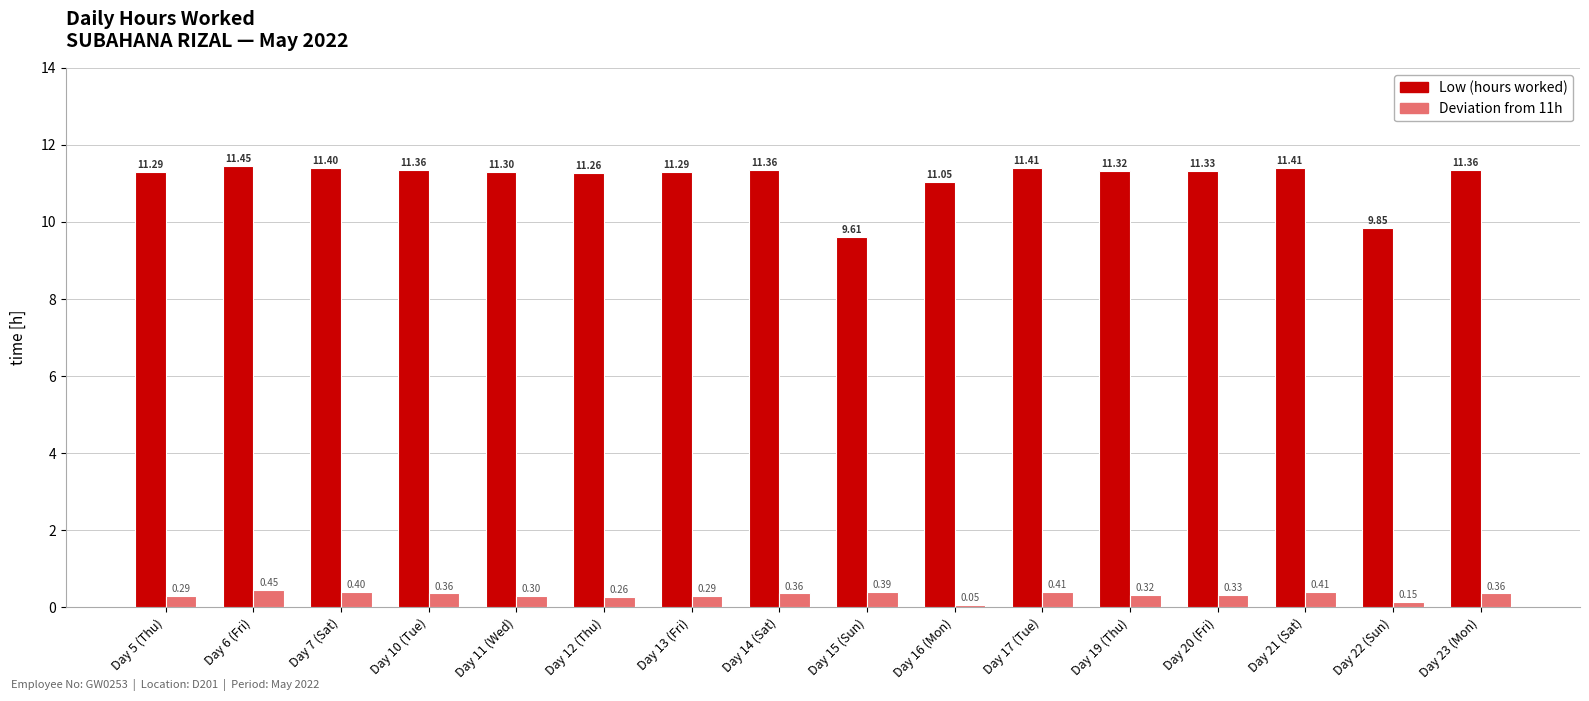

List the series in order of their overall mean, highest first.

Low (hours worked), Deviation from 11h